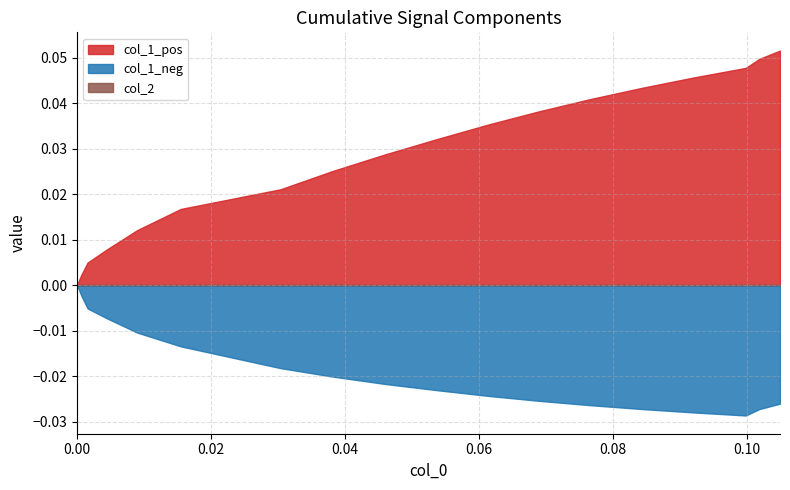

List the series in order of their overall mean, lowest first.

col_2, col_1_neg, col_1_pos